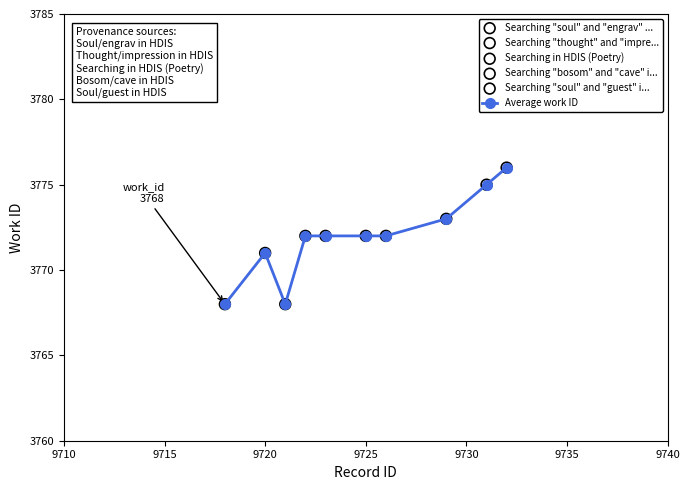

What is the maximum value shown in the chart?

3776